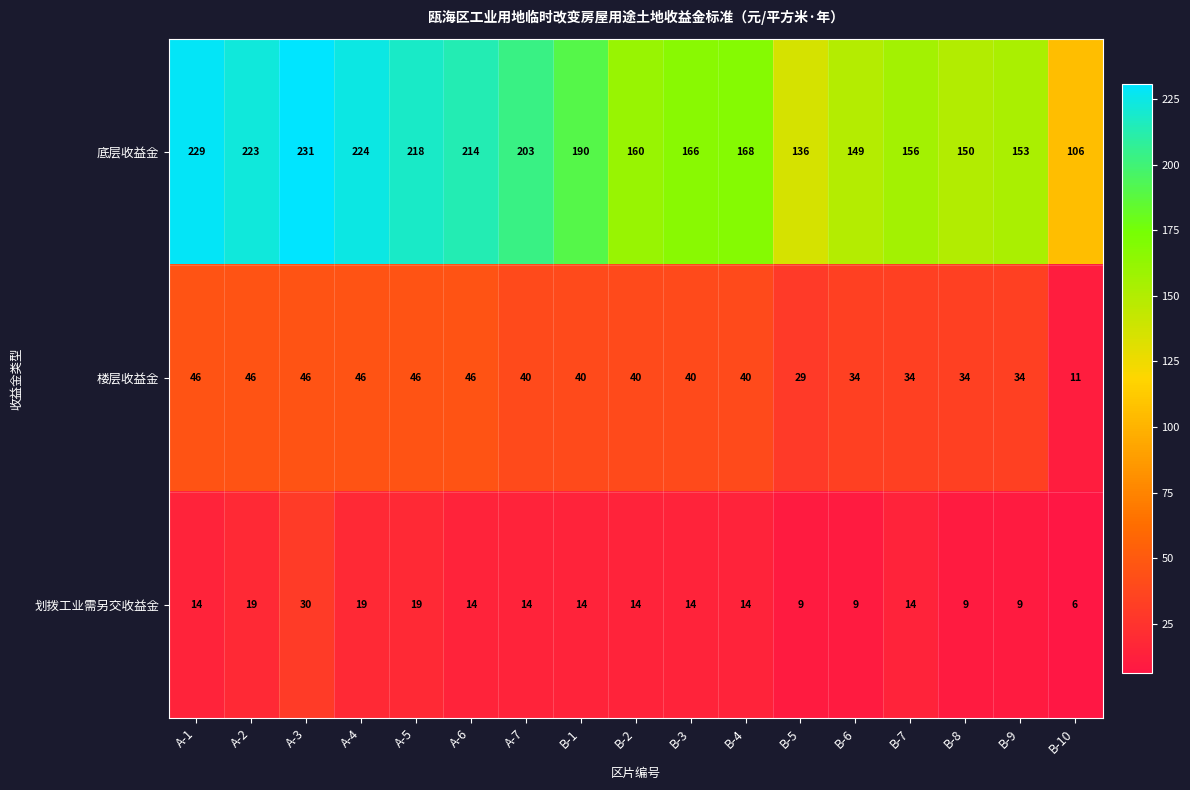

At how many categories does at least one series exceed 141?

15